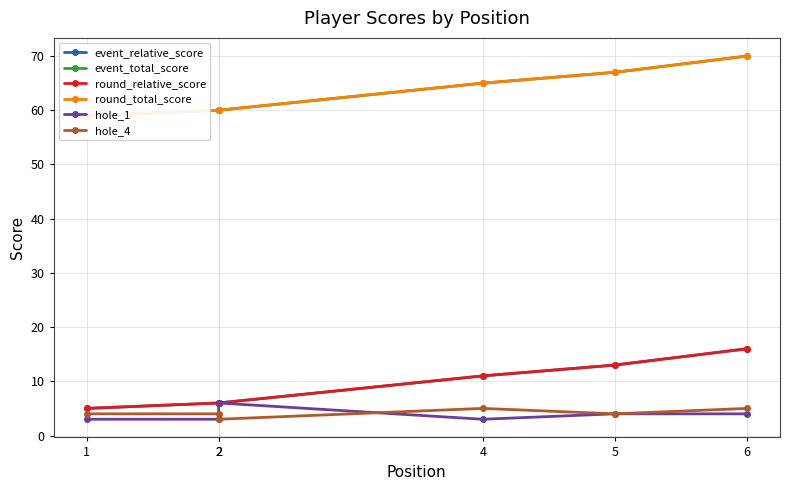

What is the maximum value for event_relative_score?

16